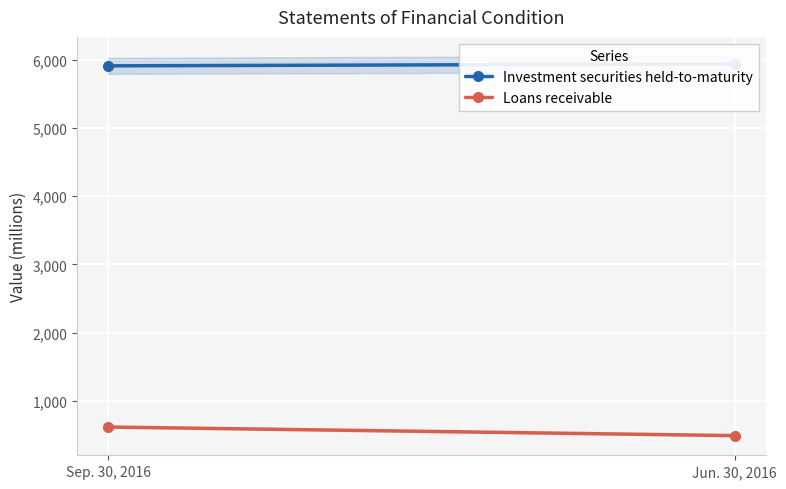

Reading left to right, list all the values displayed in this chart.

Investment securities held-to-maturity: 5914	5941
Loans receivable: 613	487